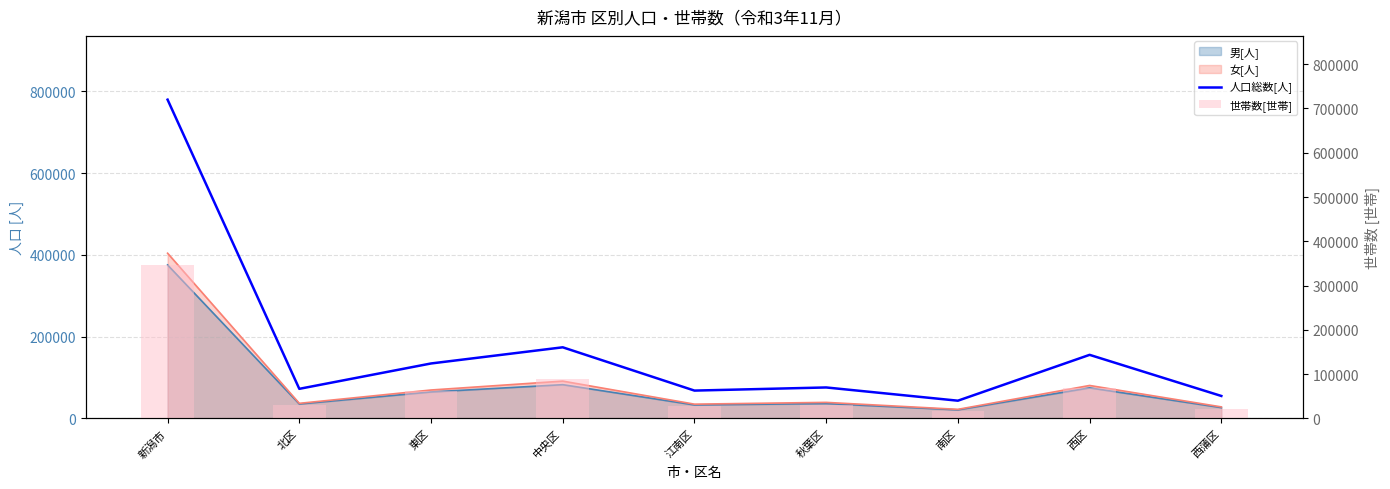

The value of 世帯数[世帯] at 北区 is 50591. True or false?

False